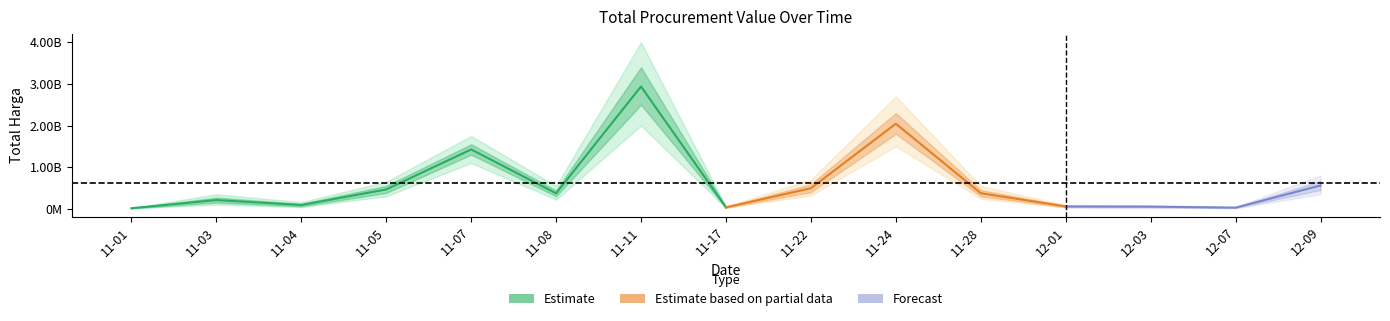

Does the chart display data point markers on the line(s)?

No